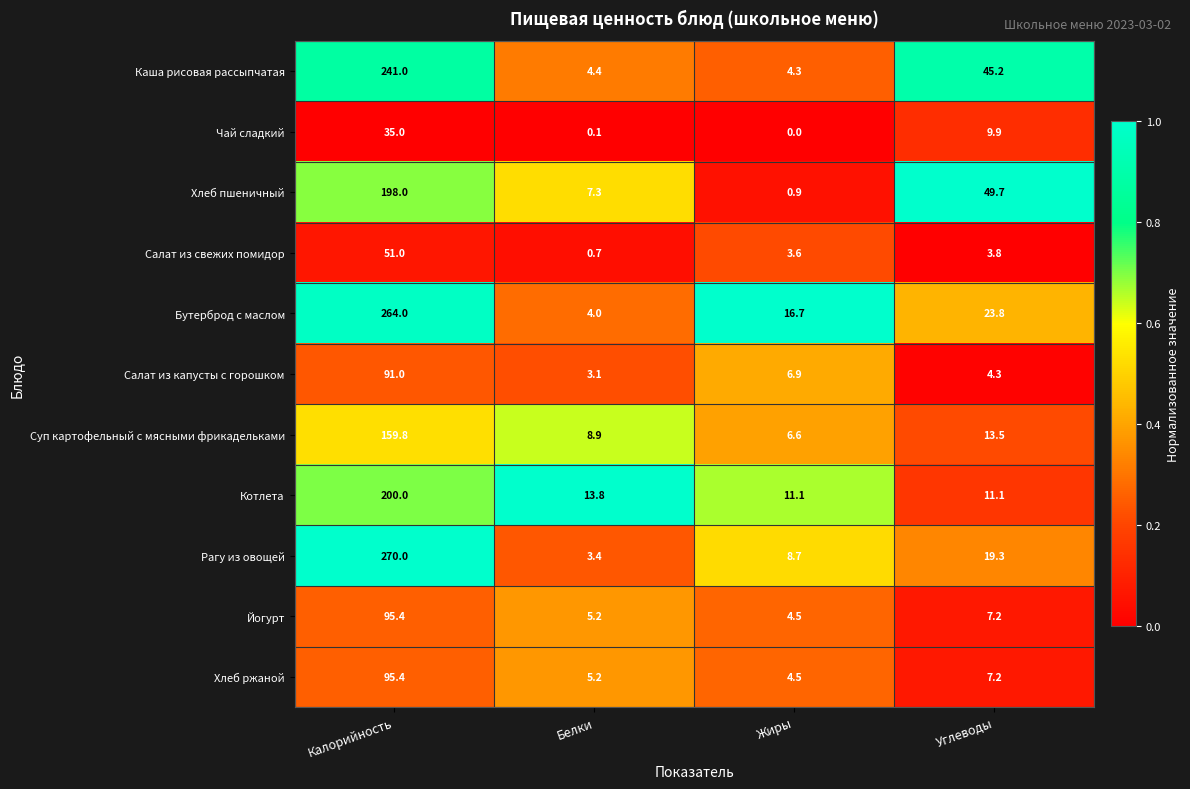

At which category is the sum across all series the highest?

Калорийность